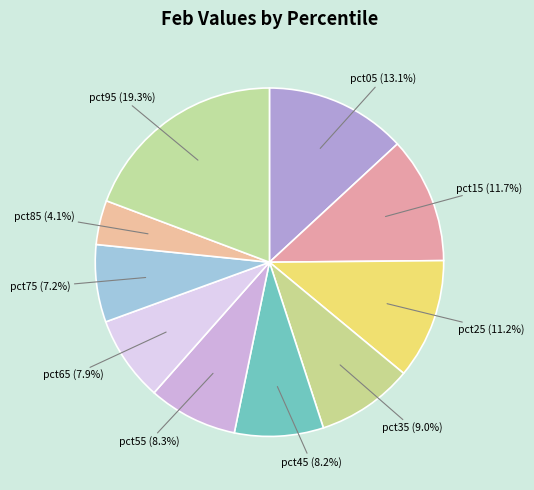

True or false: pct15 accounts for 23% of the total.

False